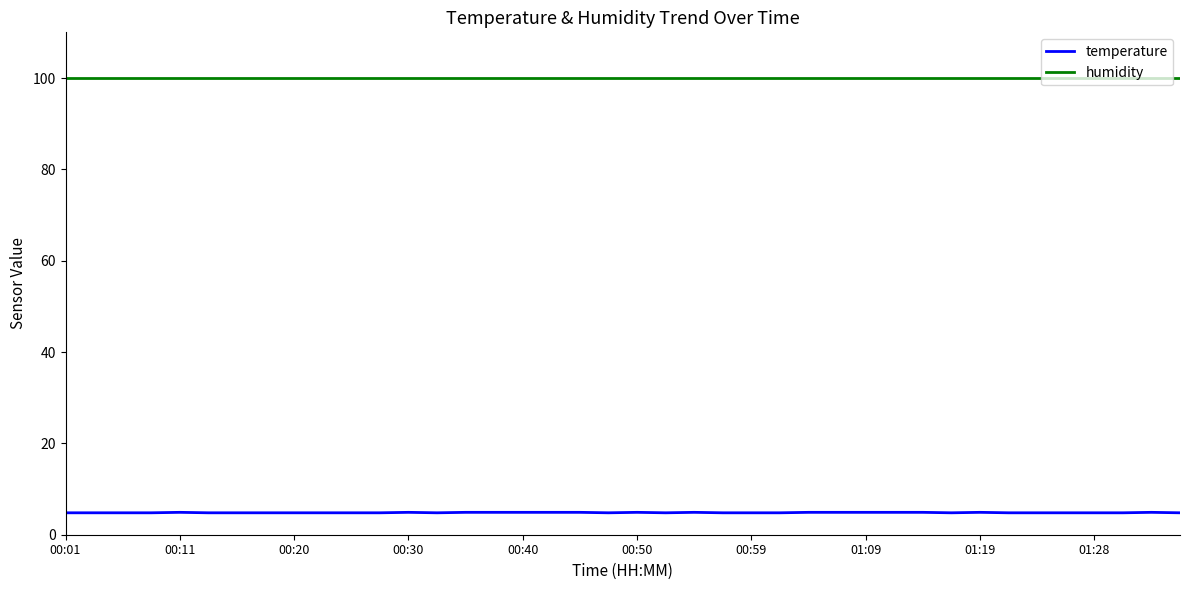

Does the chart display data point markers on the line(s)?

No